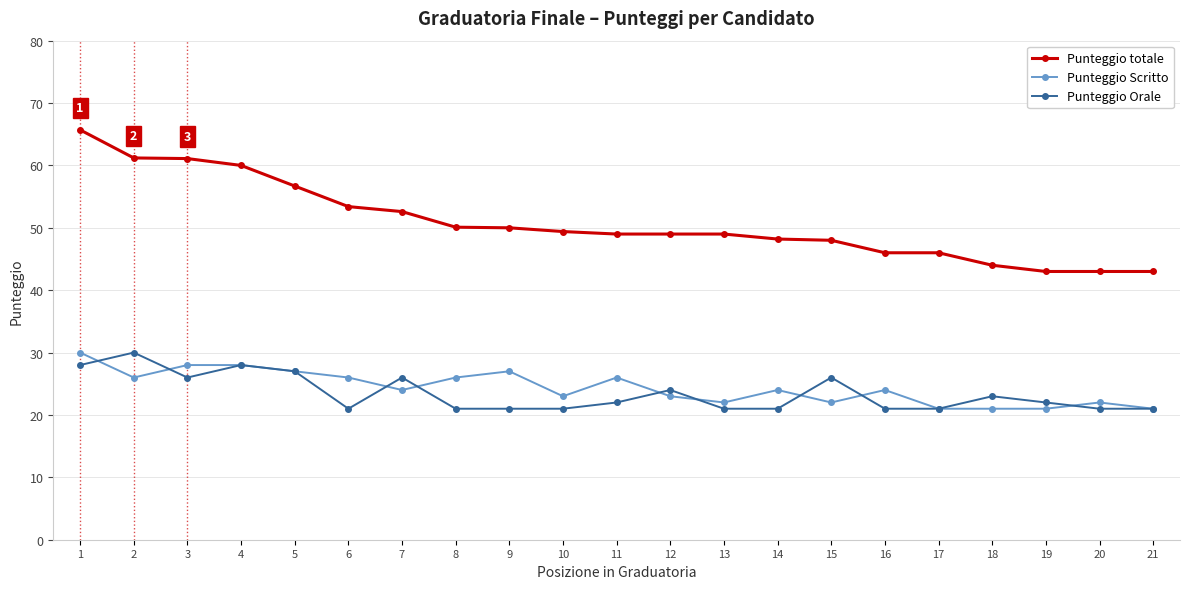

Where is the first local maximum for Punteggio Orale?

2